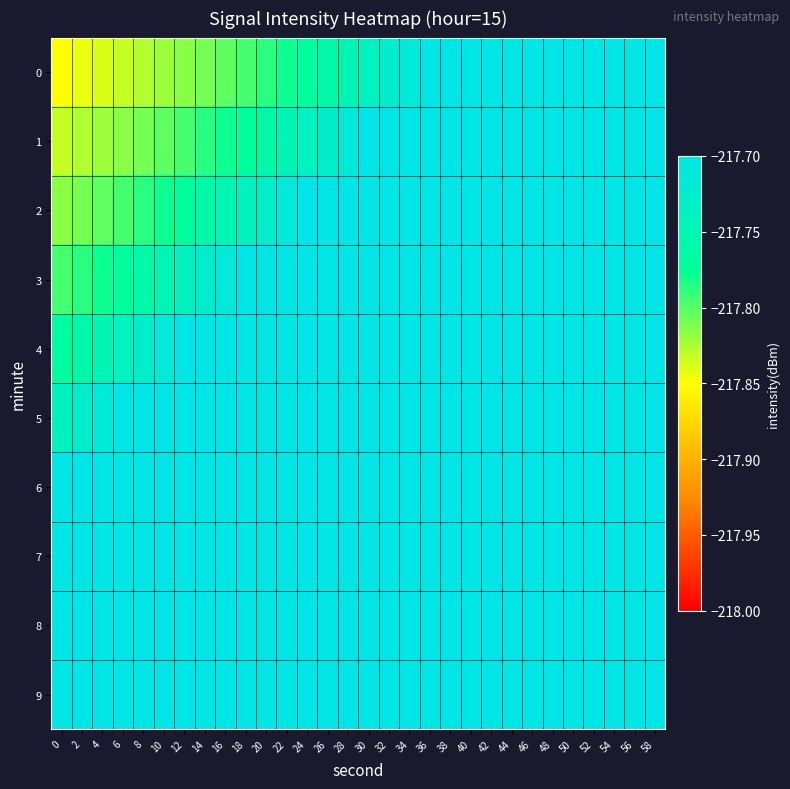

List the series in order of their peak value, lowest first.

0, 1, 2, 3, 4, 5, 6, 7, 8, 9